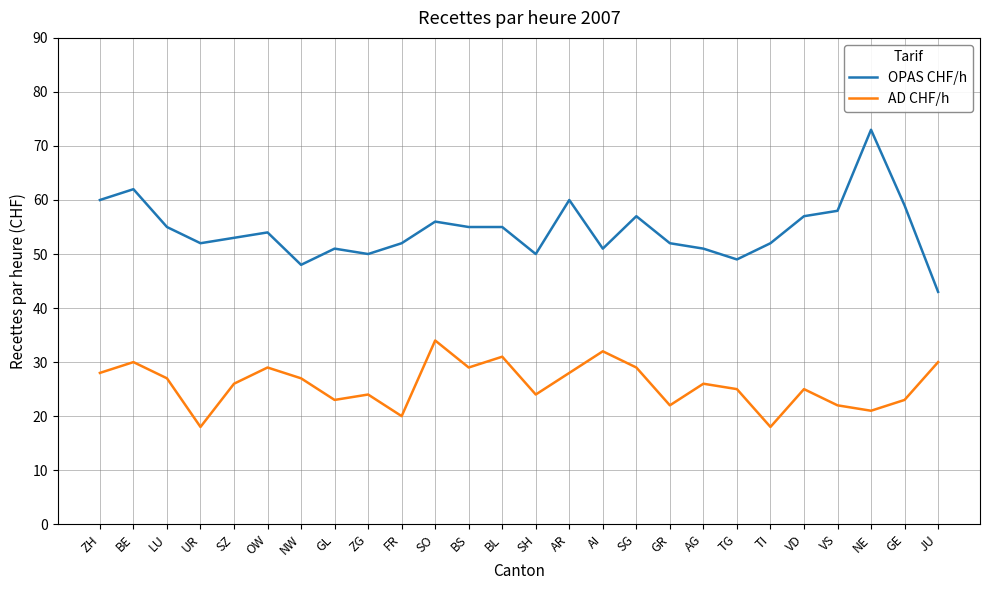

Is it true that OPAS CHF/h equals 49 at TG?

True